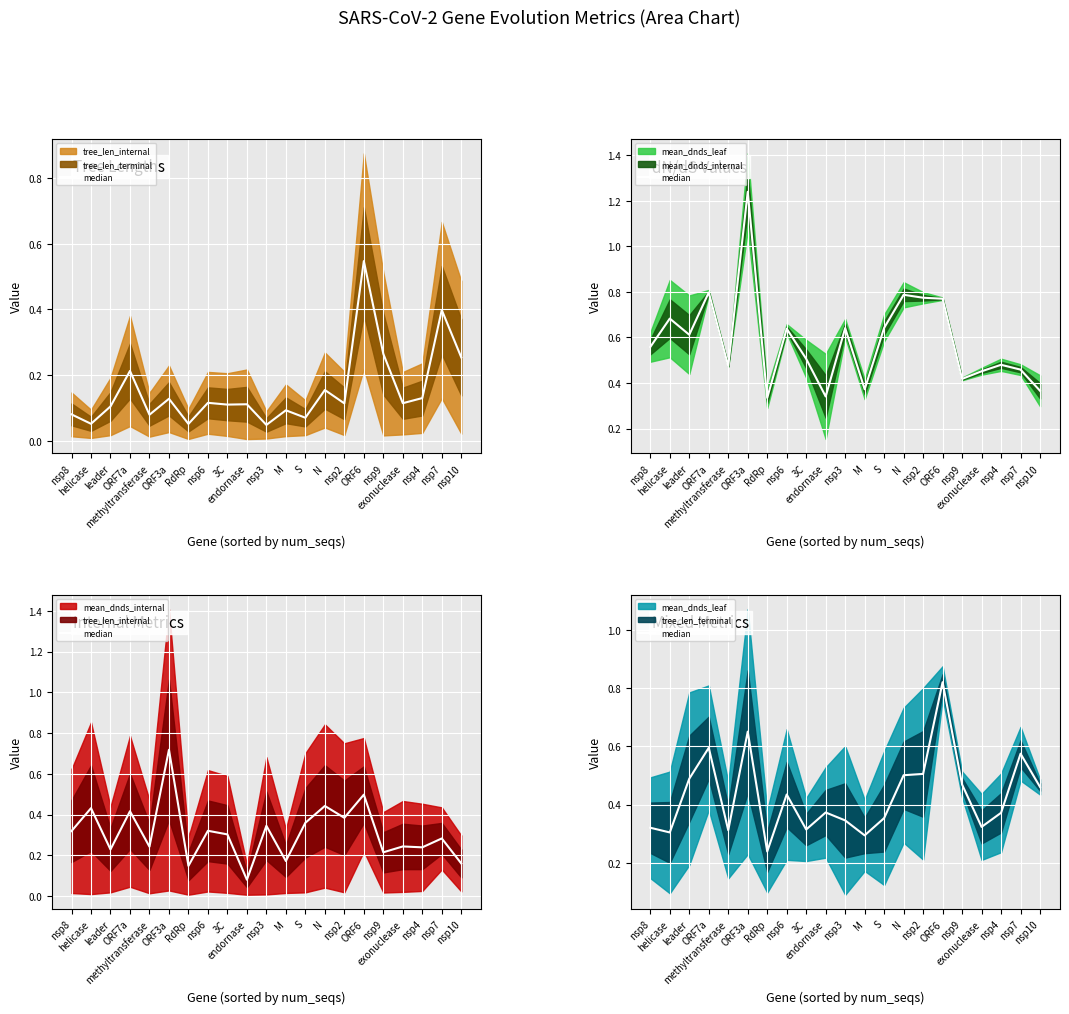

What is the label of the 7th point from the left?

RdRp